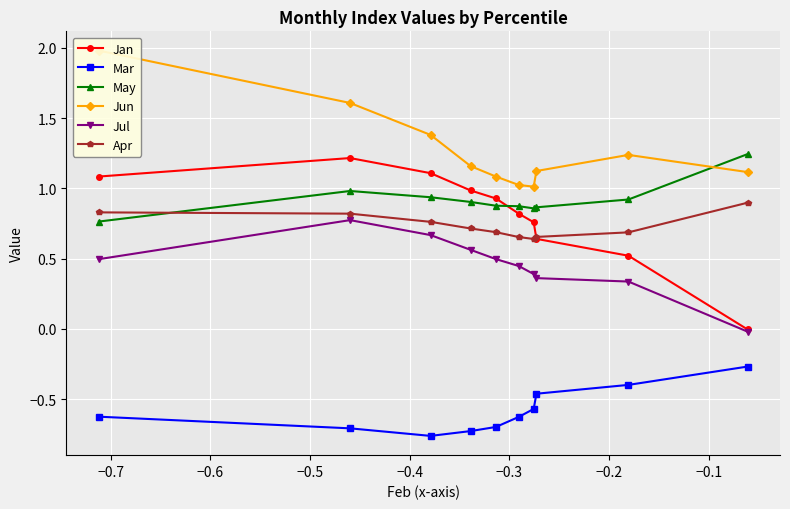

True or false: May and Mar intersect in this chart.

False